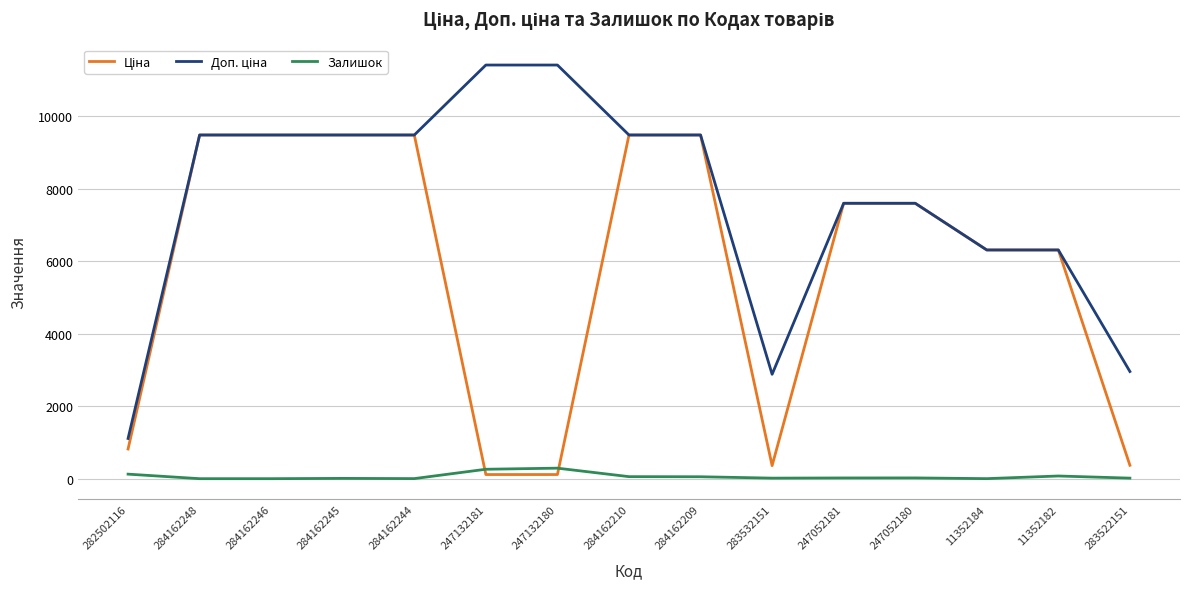

The value of Доп. ціна at 282502116 is 1109.2. True or false?

True